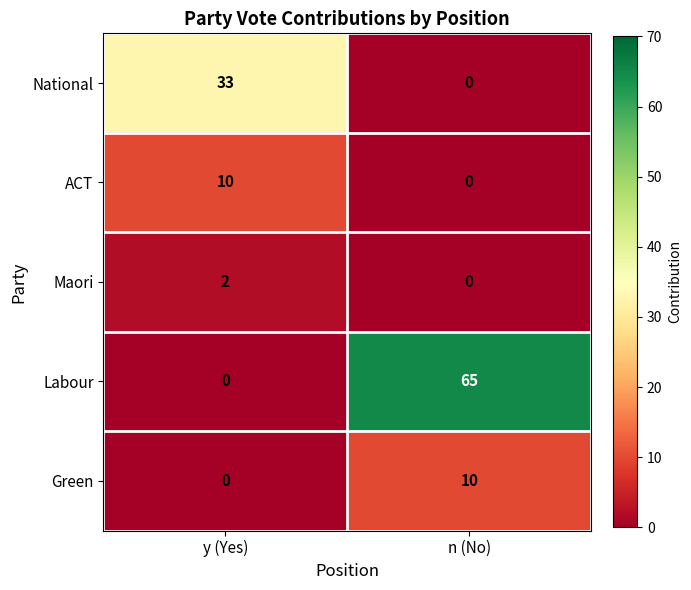

The value of Labour at n (No) is 65. True or false?

True